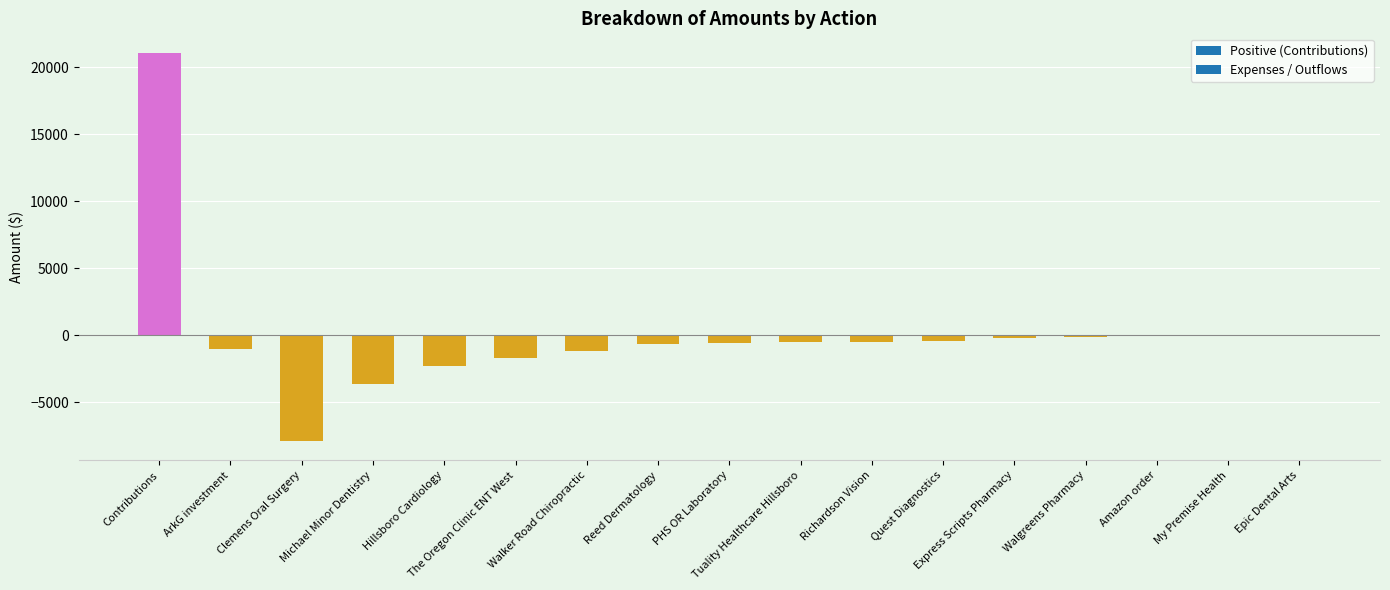

Count the number of data series in this chart.

1